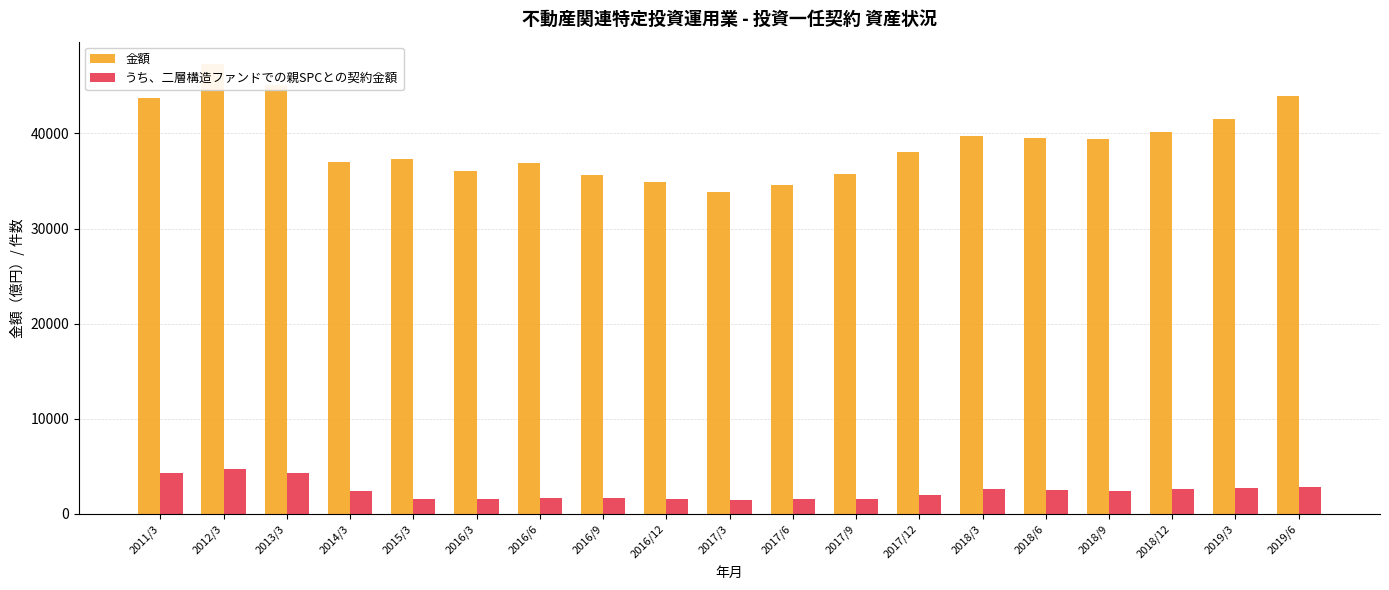

How many data points in うち、二層構造ファンドでの親SPCとの契約金額 are less than 2404?

9